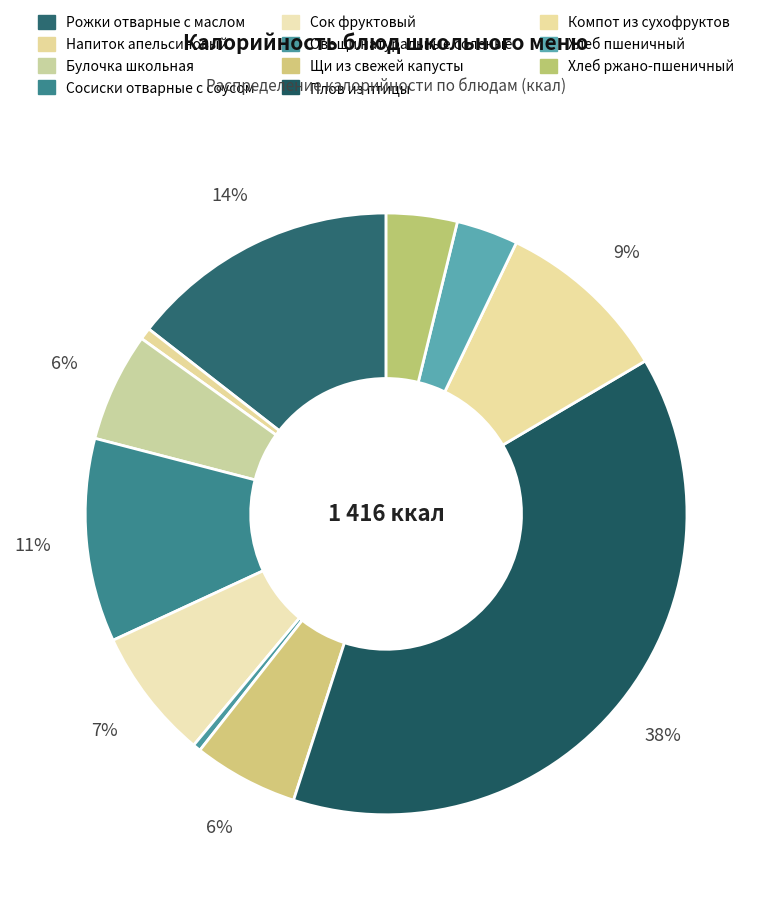

To the nearest percent, what portion does Сок фруктовый represent?

7%